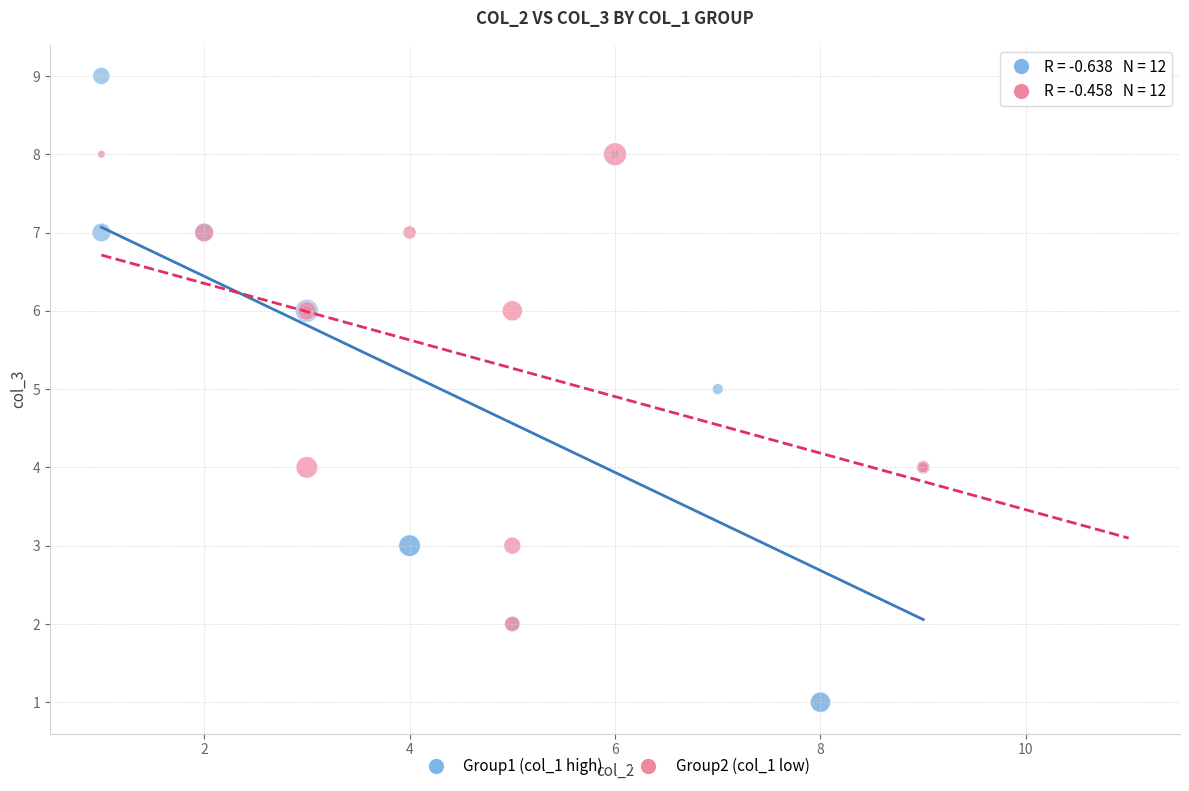

Which series contains the highest Y value?

Group1 (col_1 high)